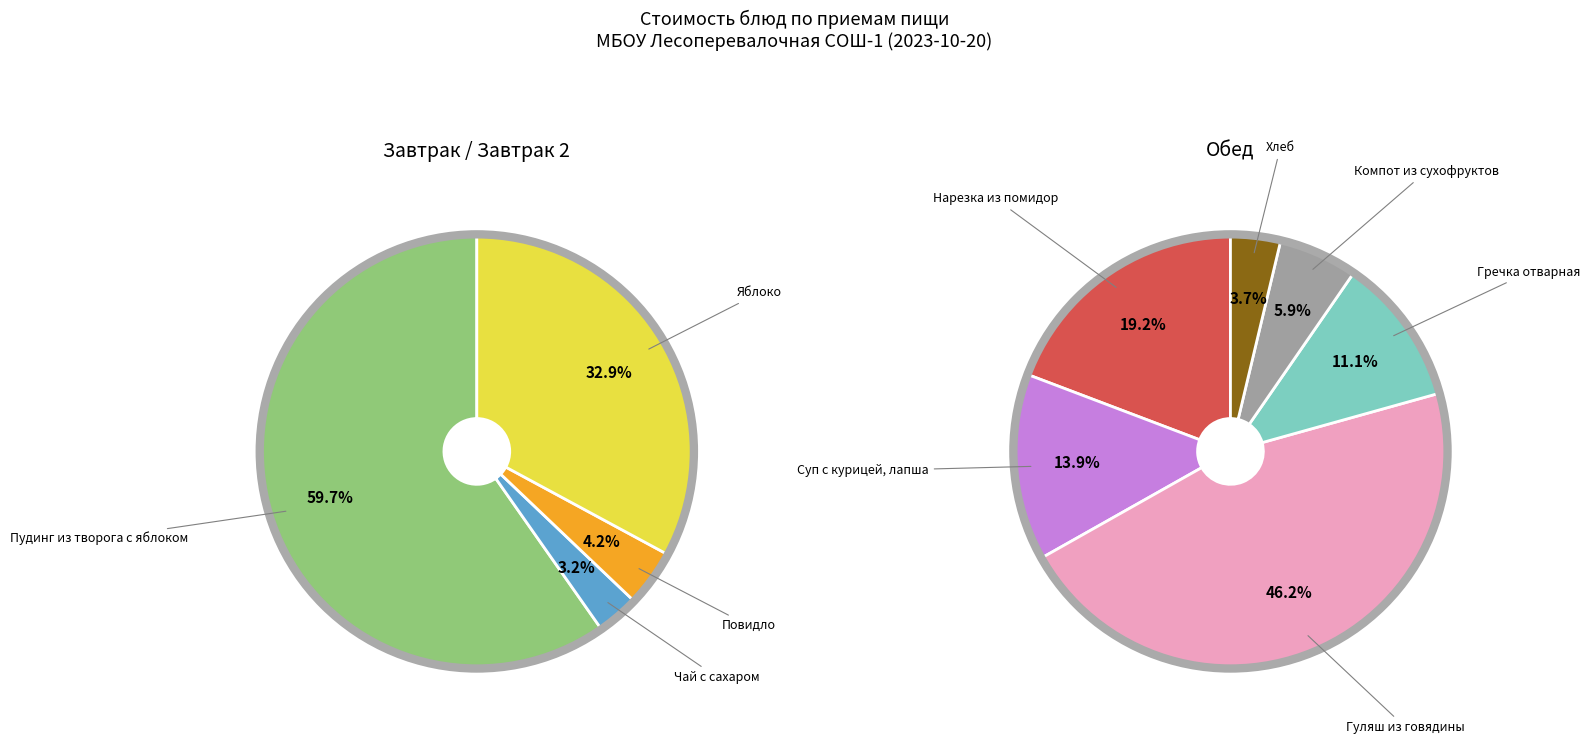

Which slice is the smallest?

Чай с сахаром